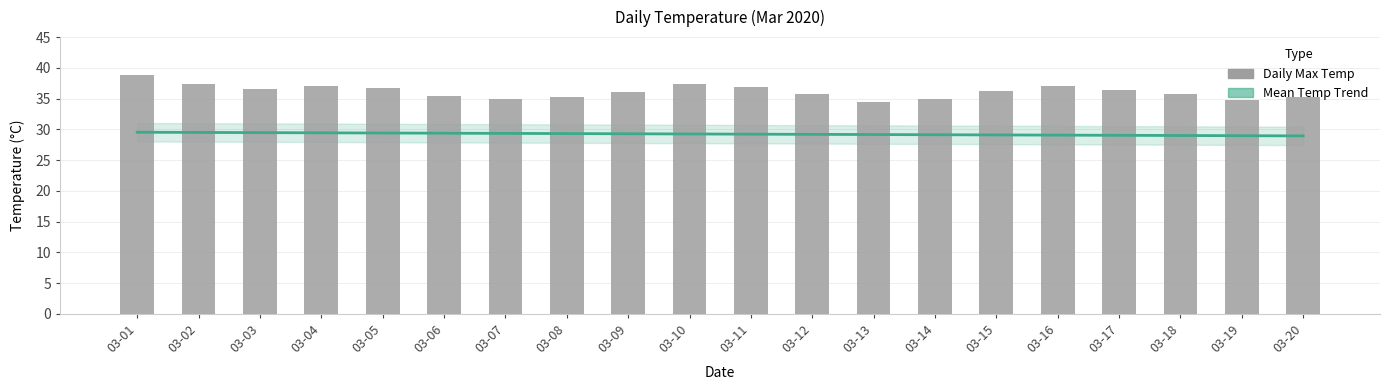

Reading left to right, what are all the values shown in this chart?

03-01=38.8	03-02=37.3	03-03=36.5	03-04=37.0	03-05=36.8	03-06=35.5	03-07=34.9	03-08=35.2	03-09=36.1	03-10=37.4	03-11=36.9	03-12=35.8	03-13=34.5	03-14=35.0	03-15=36.2	03-16=37.1	03-17=36.4	03-18=35.7	03-19=34.8	03-20=35.3